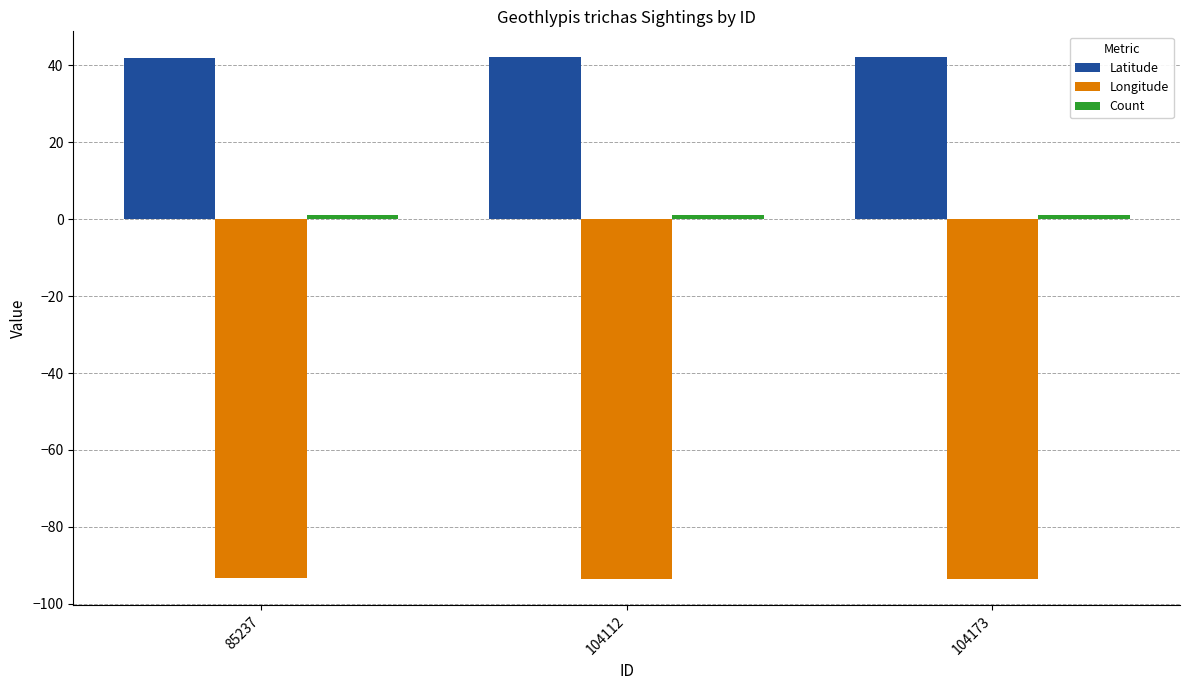

The Latitude series shows 42.0 at 85237. True or false?

True